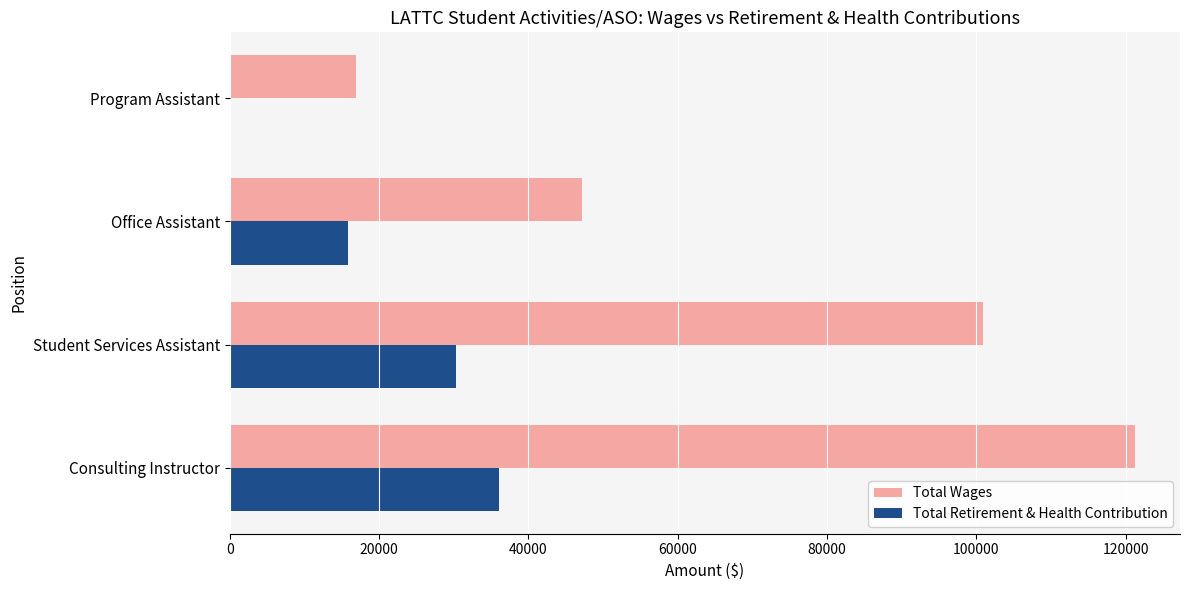

Which series changed the most between Consulting Instructor and Student Services Assistant?

Total Wages